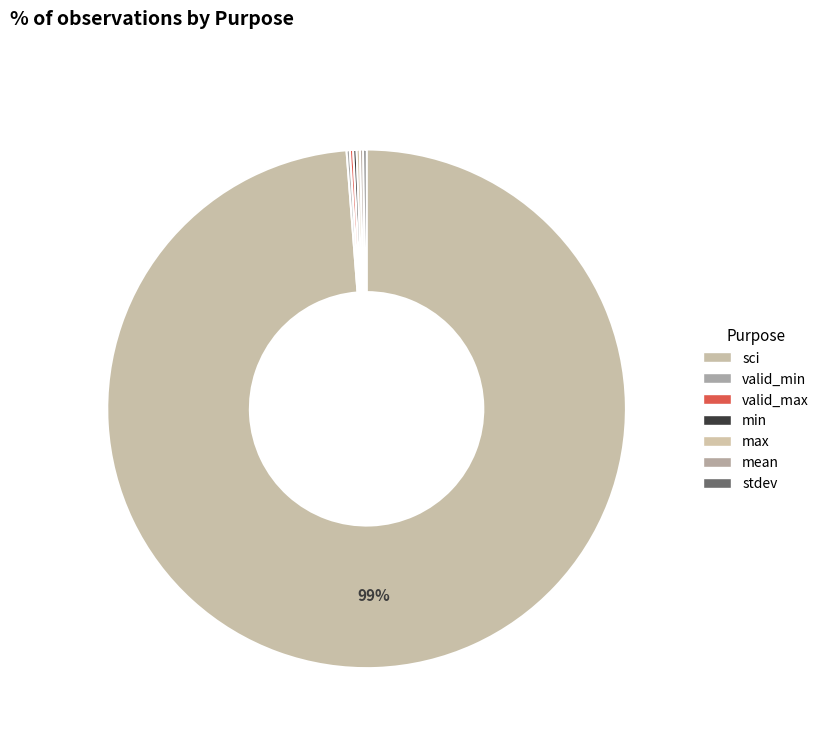

To the nearest percent, what is the difference between the largest and smallest slice percentages?

99%